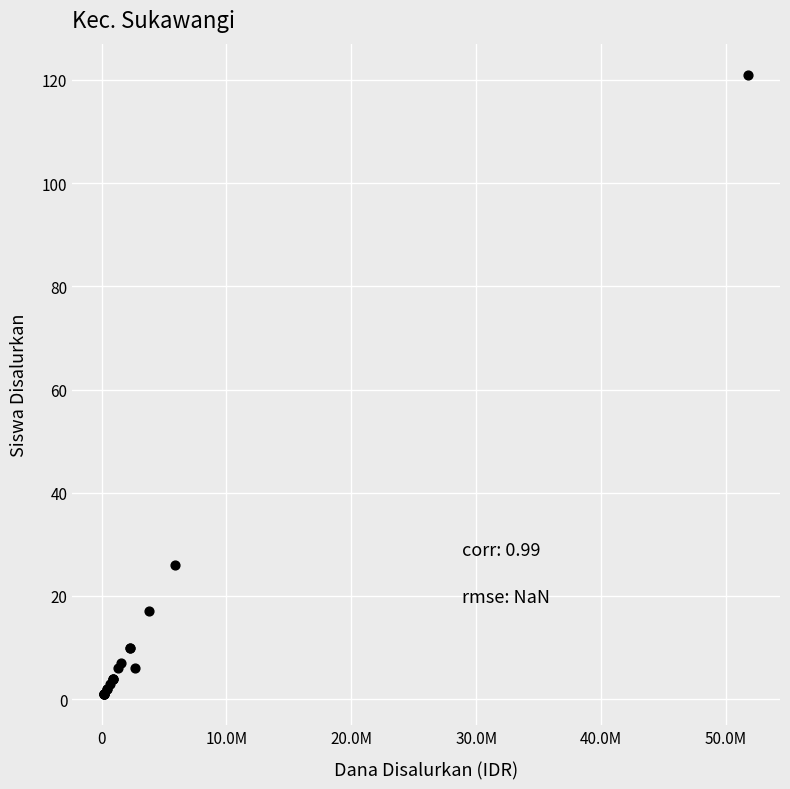

What Y value in the scatter plot is closest to 61?

26